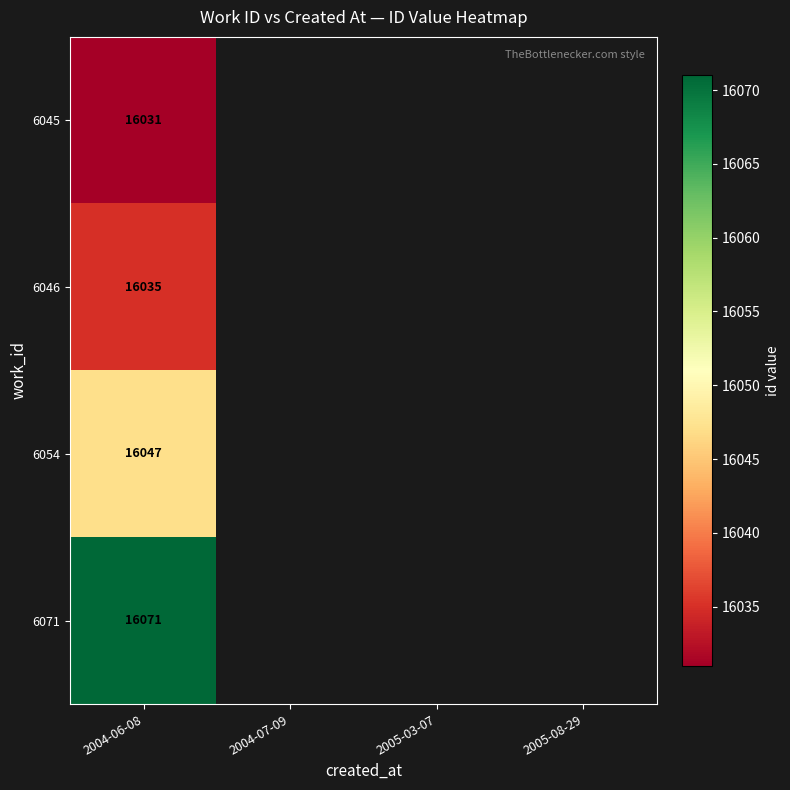

The 6045 series shows 22643 at 2004-06-08. True or false?

False